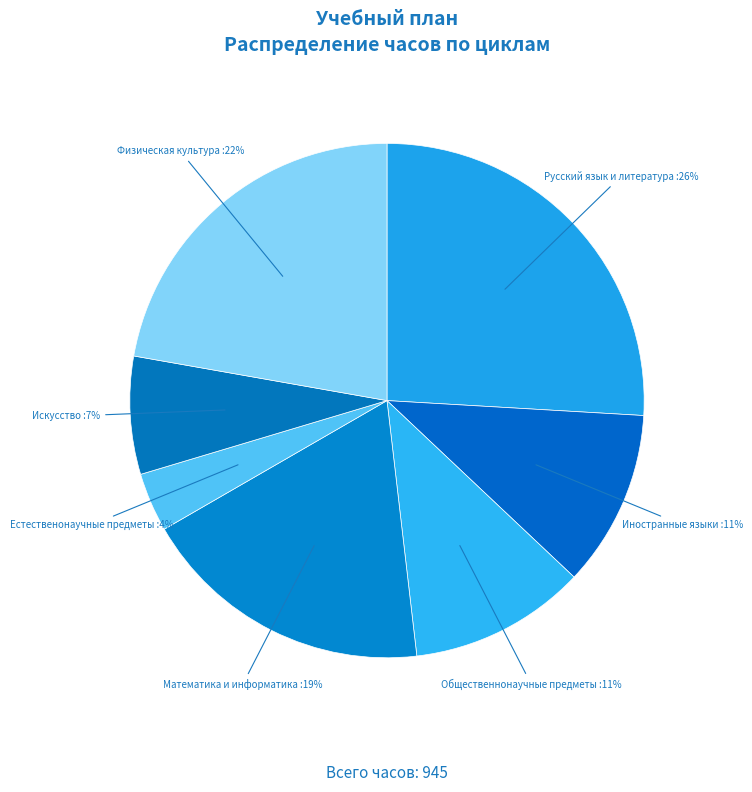

Count the number of slices in the pie.

7